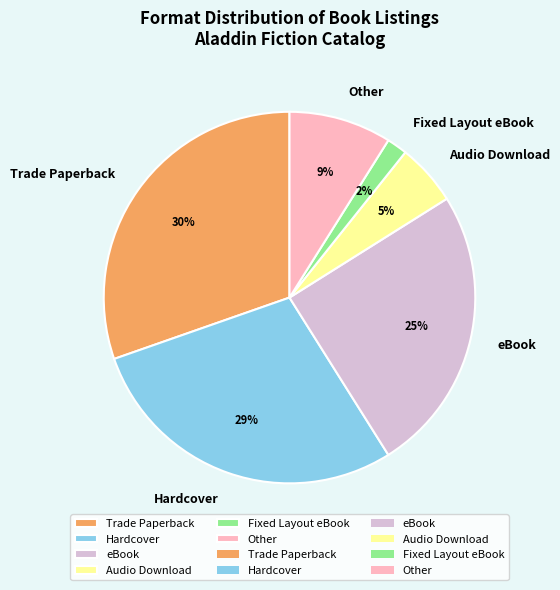

Rank the categories by value from lowest to highest.

Fixed Layout eBook, Audio Download, Other, eBook, Hardcover, Trade Paperback